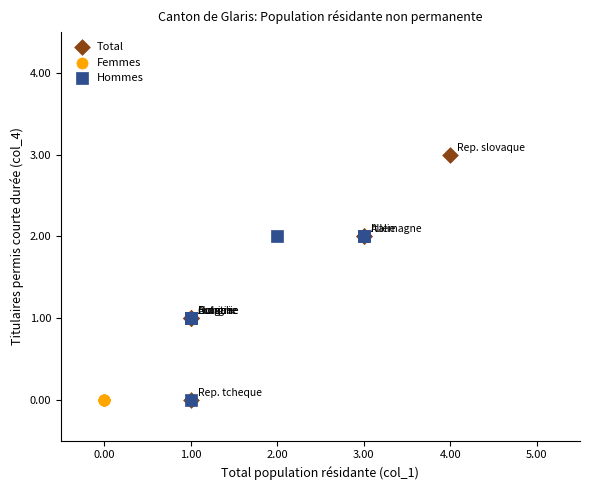

Which series reaches the maximum Y coordinate?

Total